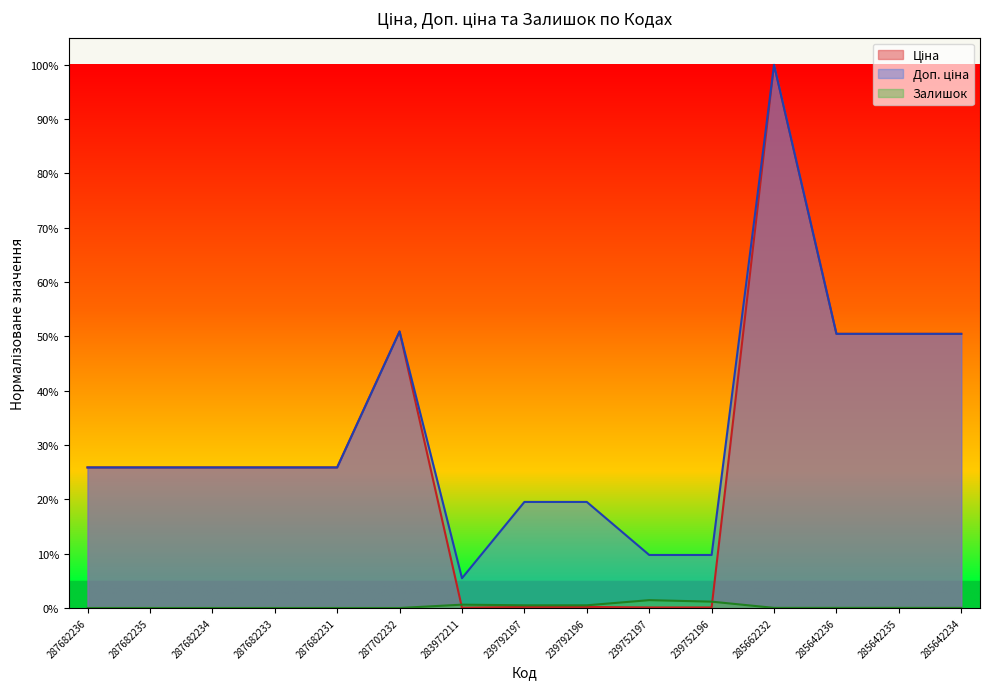

True or false: Доп. ціна has more than 2 points higher than both neighbors.

False